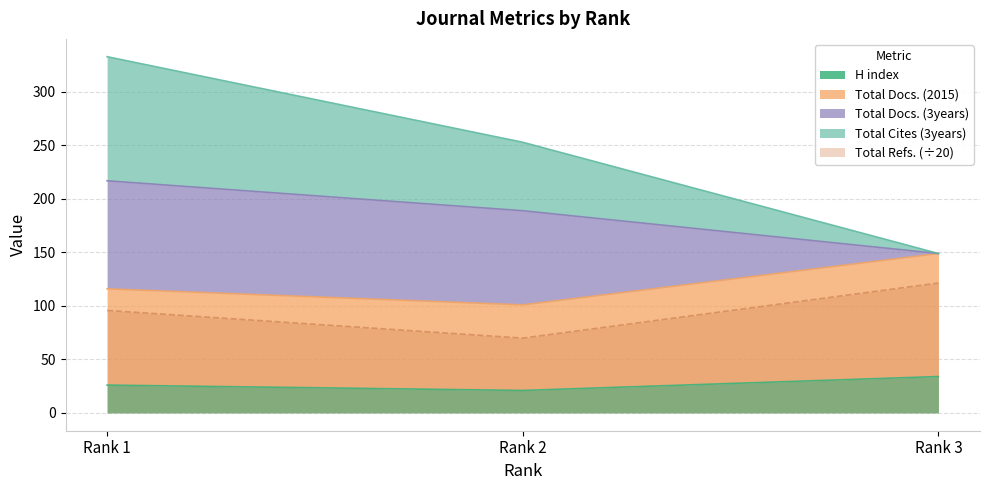

Is it true that Total Cites (3years) equals 76.0 at Rank 1?

False